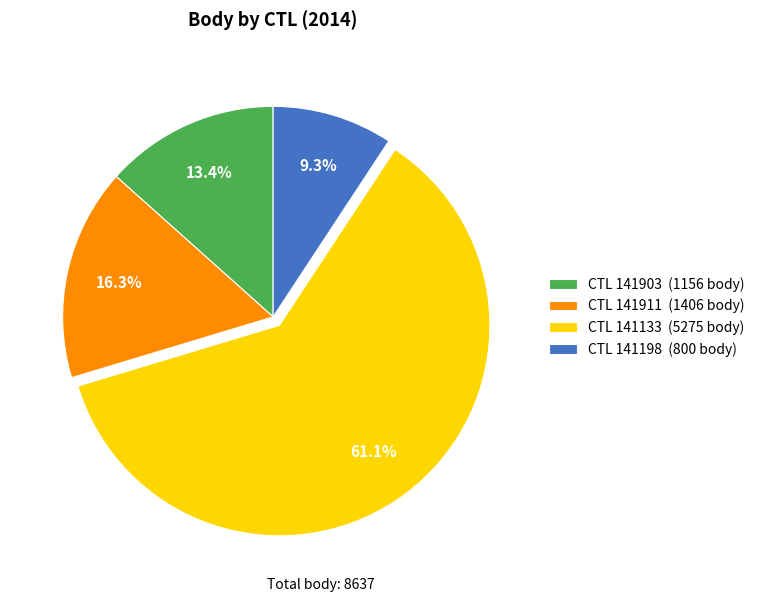

Between CTL 141198 (800 body) and CTL 141911 (1406 body), which is larger?

CTL 141911 (1406 body)